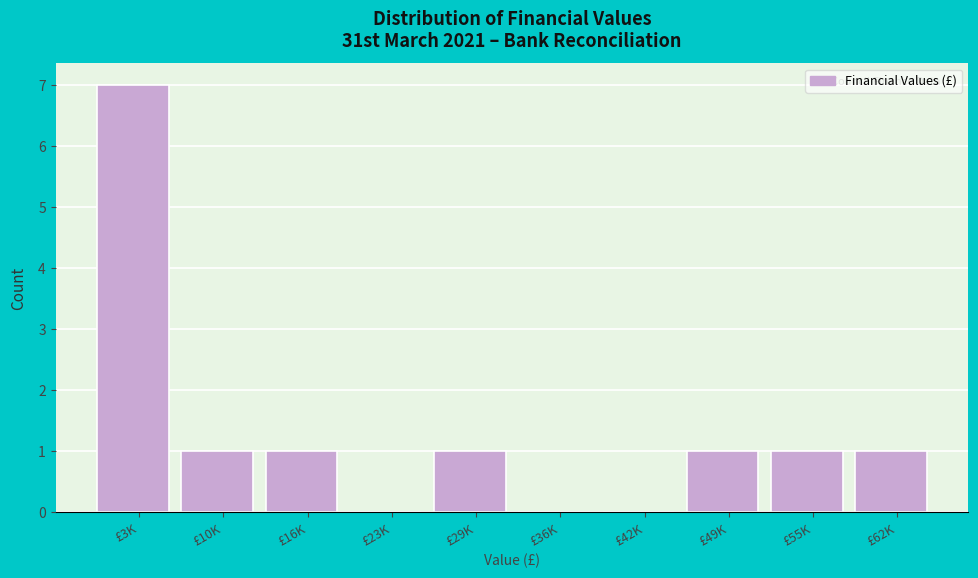

Reading left to right, extract all data points from this chart.

£3K=7	£10K=1	£16K=1	£23K=0	£29K=1	£36K=0	£42K=0	£49K=1	£55K=1	£62K=1